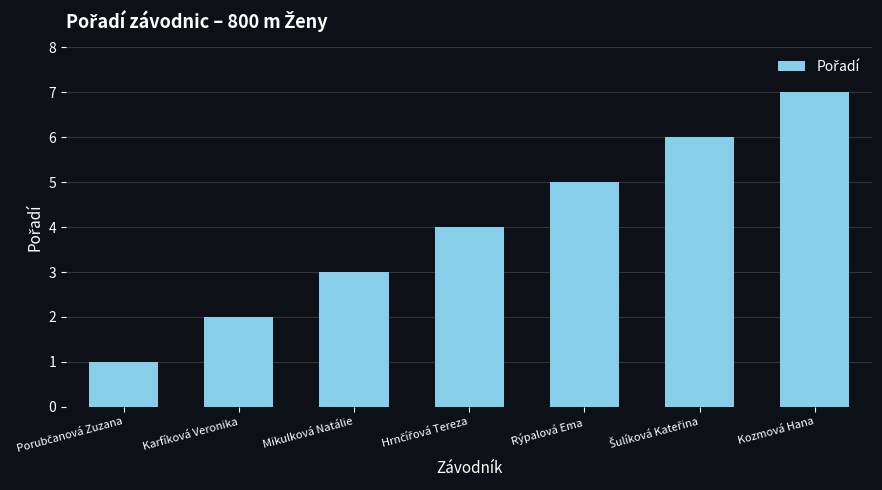

What position from the left is Kozmová Hana?

7